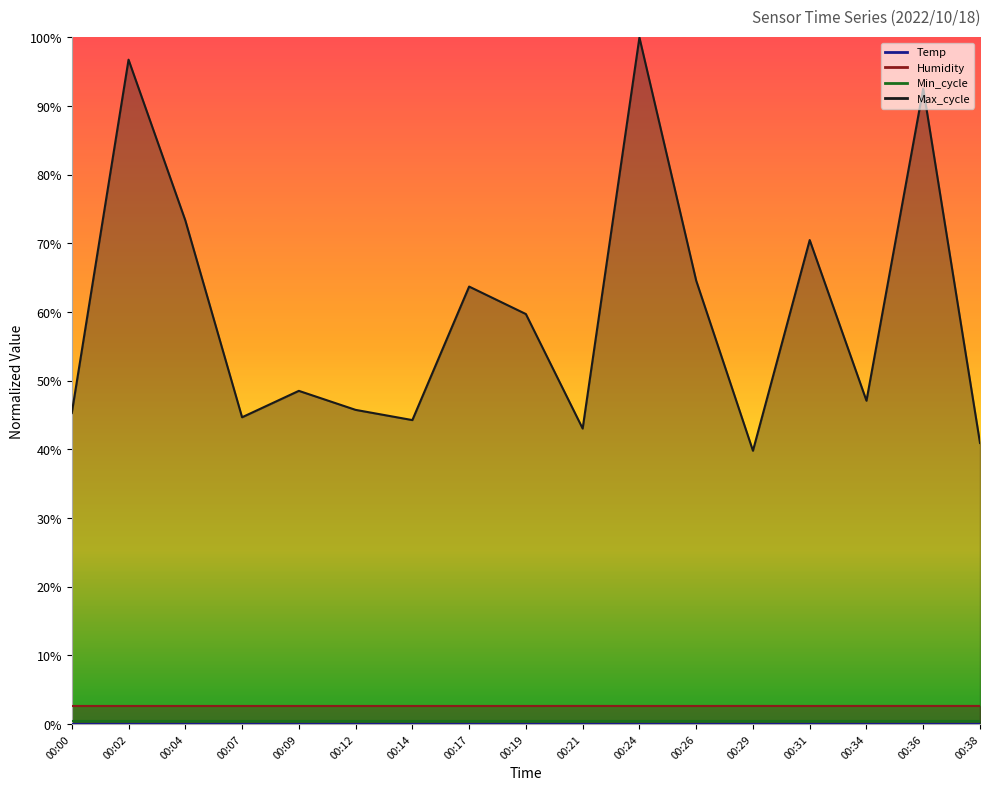

How many data points does each series have?

17